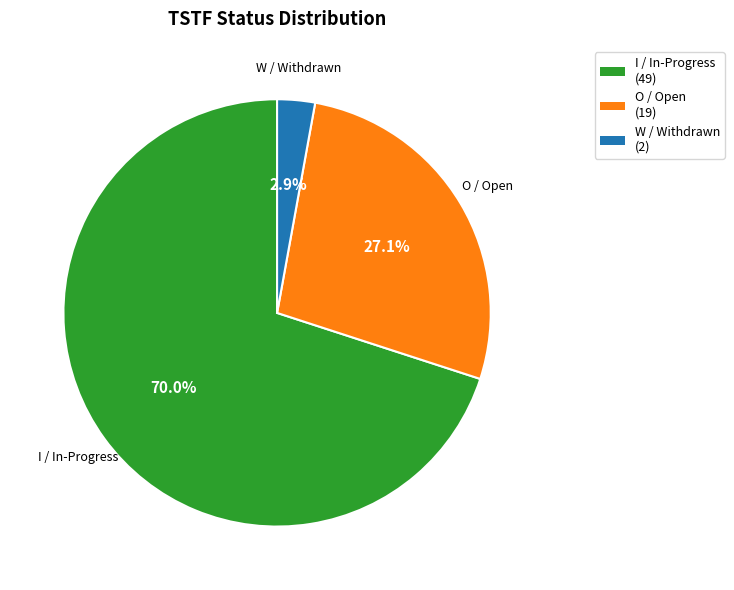

Does any single category account for the majority?

Yes